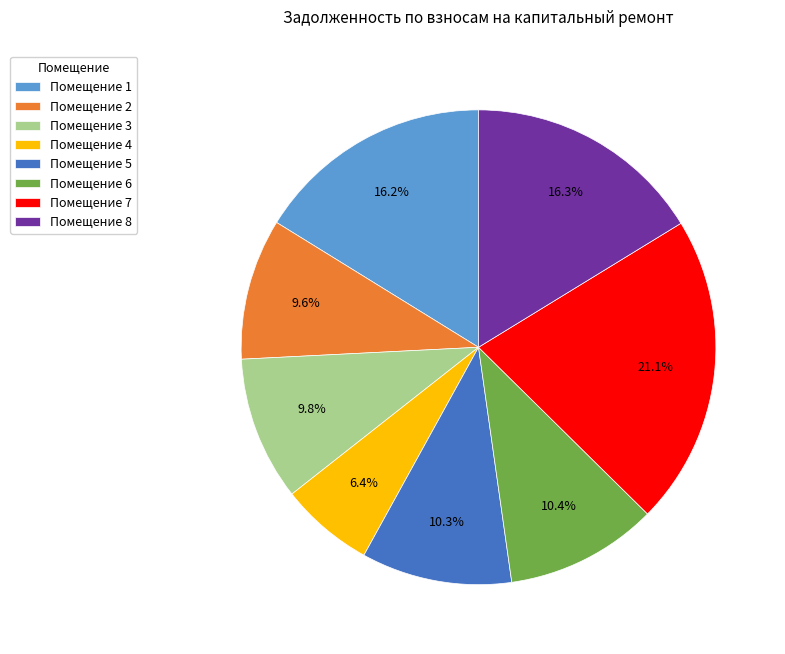

Which slice is the largest?

Помещение 7